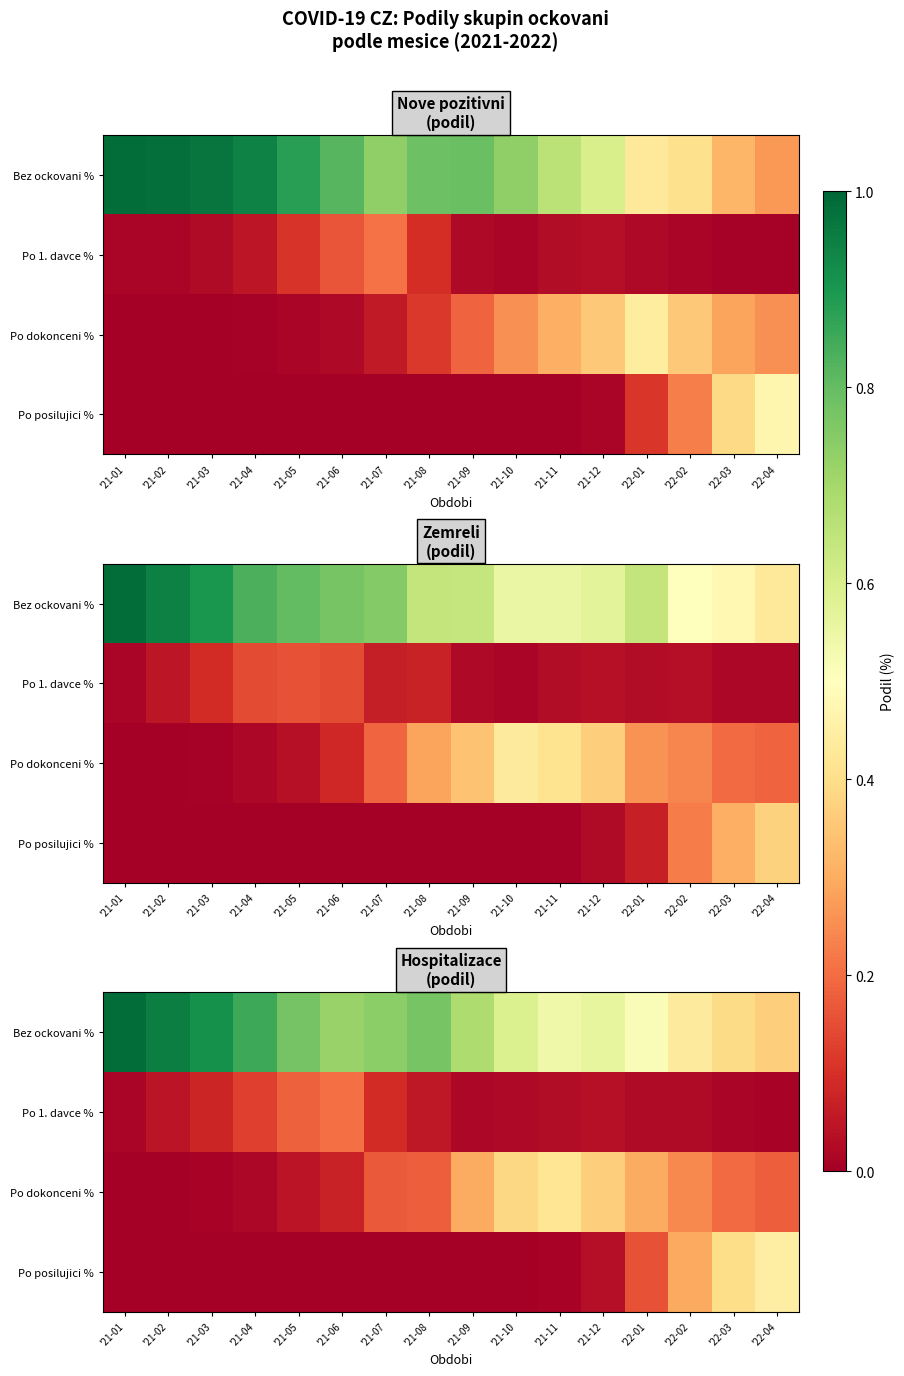

Between '22-02 and '21-06, which is larger?

'21-06